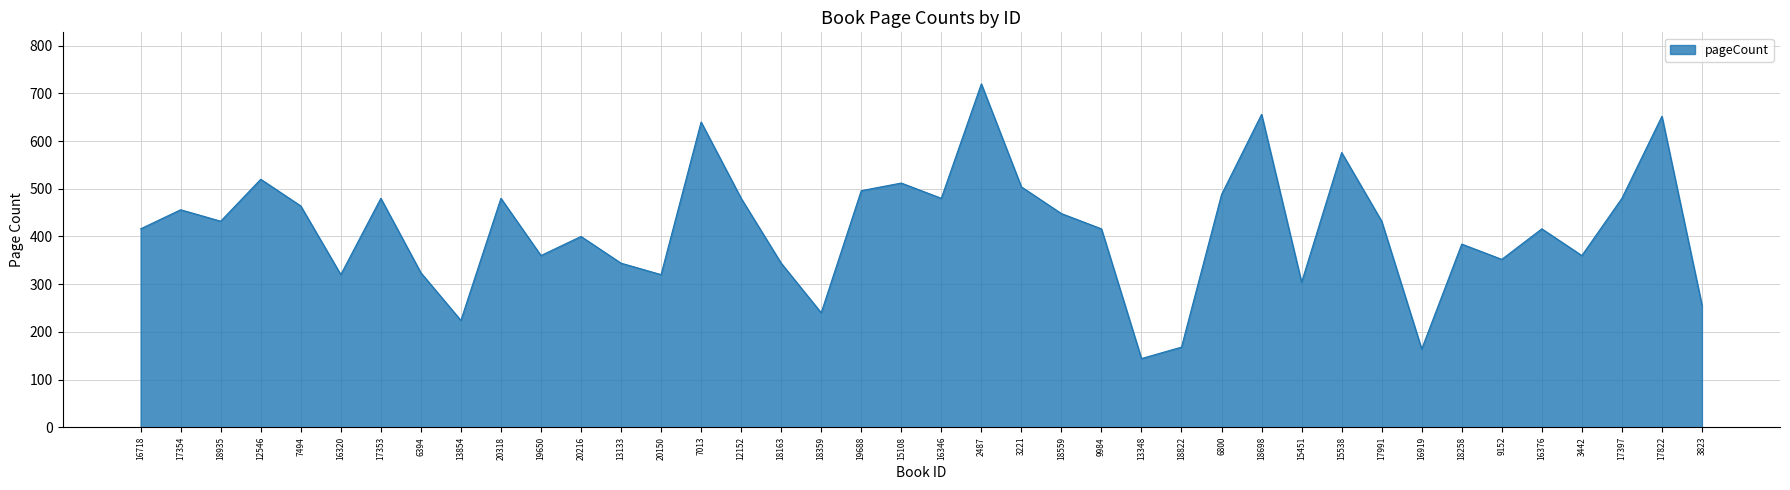

Does the chart display data point markers on the line(s)?

No